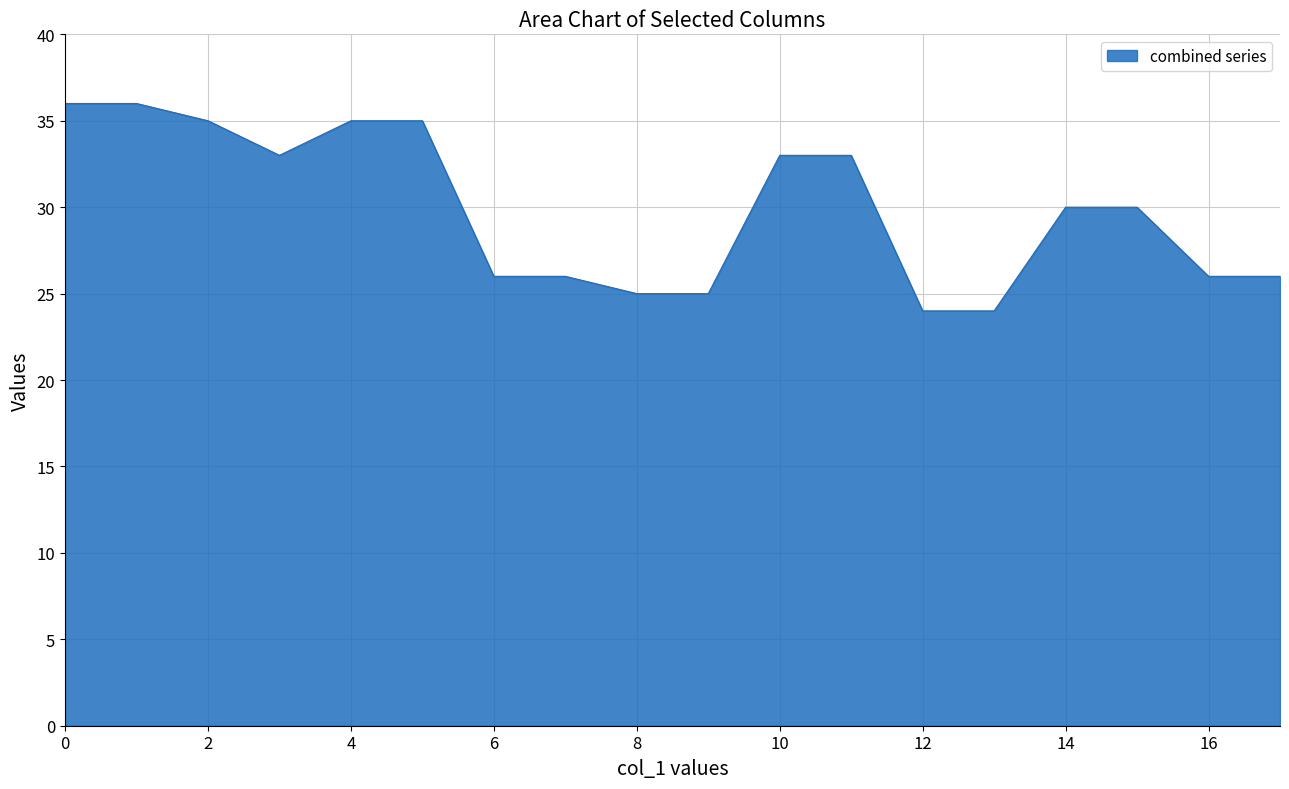

What is the greatest value displayed?

36